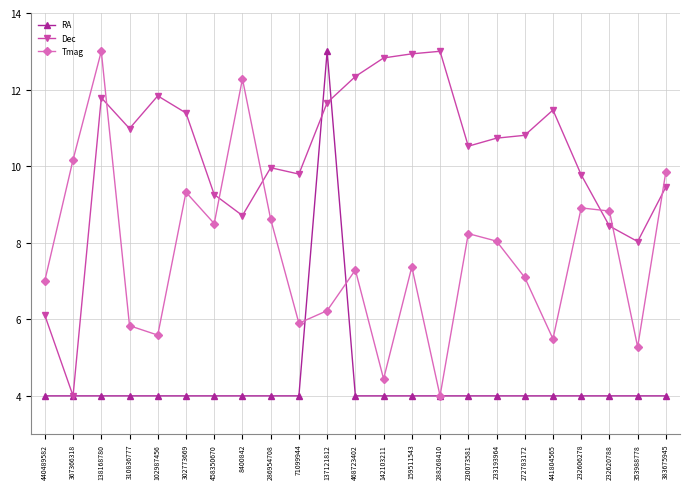

How many distinct data groups are displayed?

3